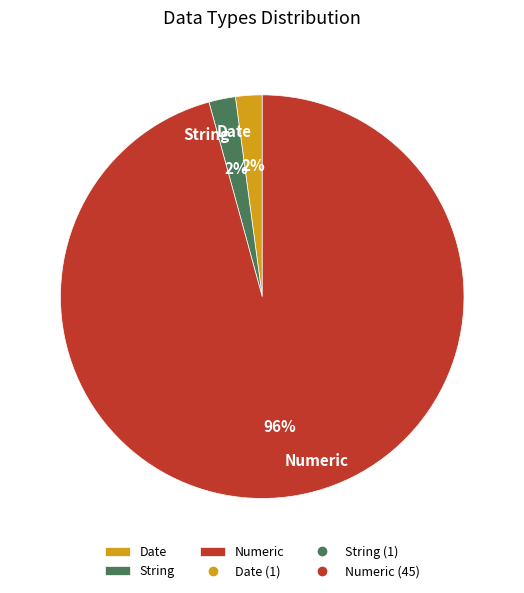

To the nearest percent, what is the average slice percentage?

33%